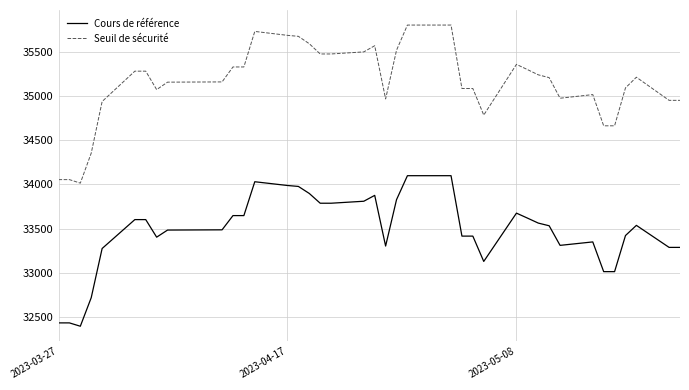

What is the difference between the second highest and minimum values in the Seuil de sécurité series?

1789.1